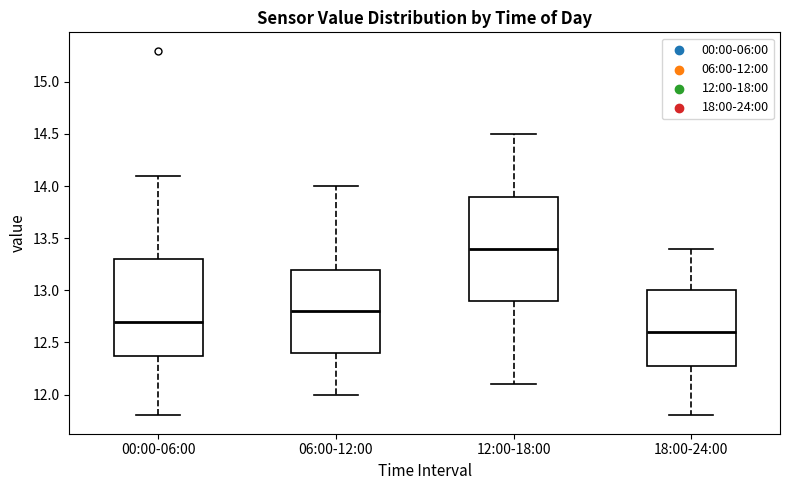

Which box's median line is the lowest?

18:00-24:00